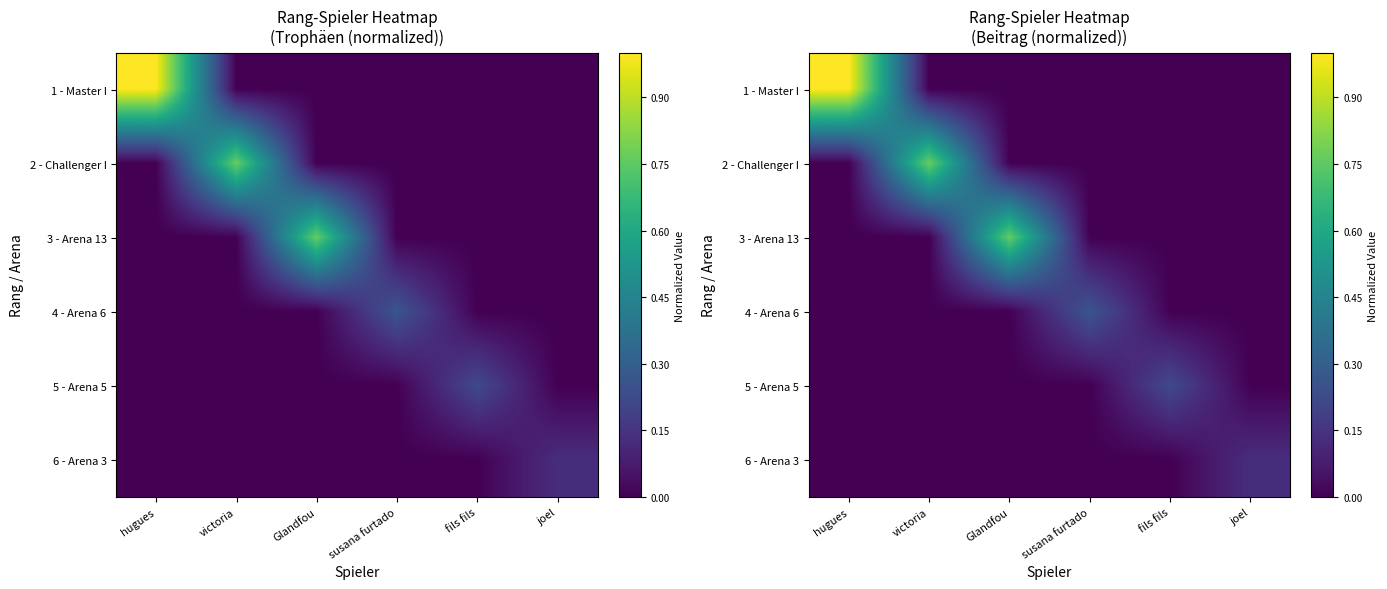

What is the spread (max minus min) of values at susana furtado?

0.3